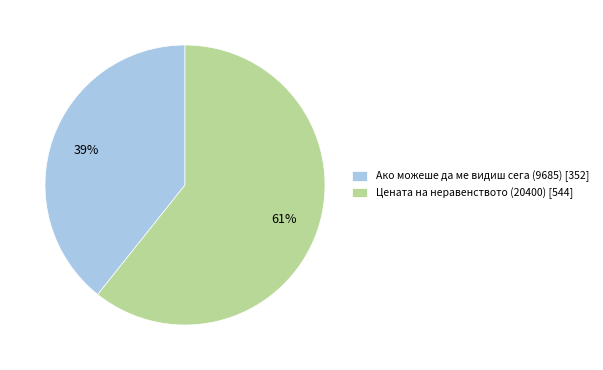

Approximately how many times larger is the value at Ако можеше да ме видиш сега (9685) [352] compared to Цената на неравенството (20400) [544]?

0.6